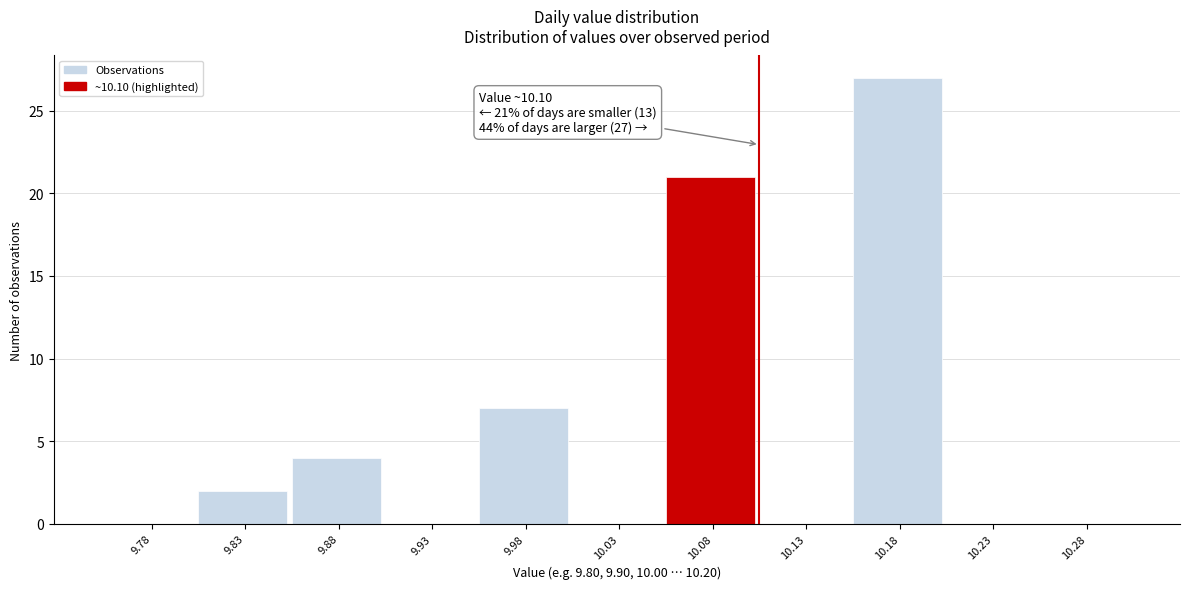

Over which range of the x-axis is the bar tallest?

10.15 to 10.20